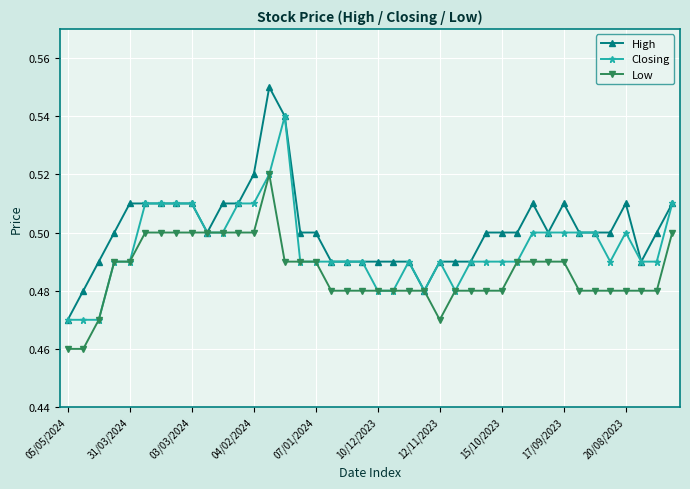

Rank the series by their average value, from lowest to highest.

Low, Closing, High